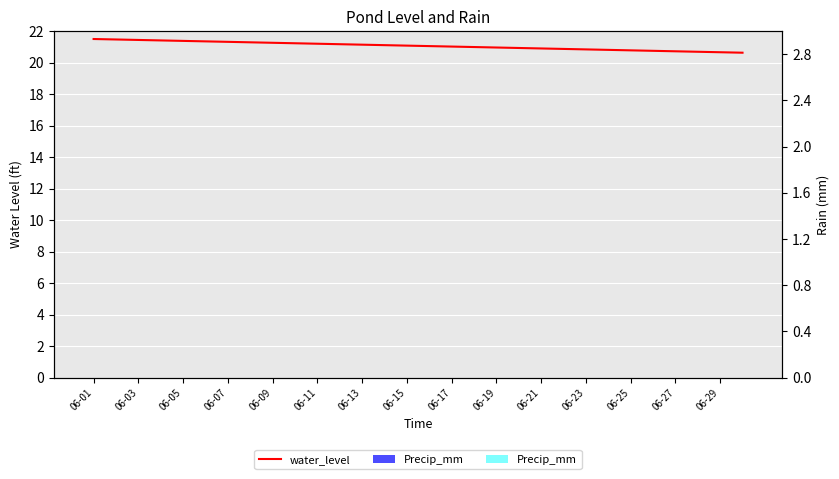

Which category has the highest value in the Precip_mm series?

06-01